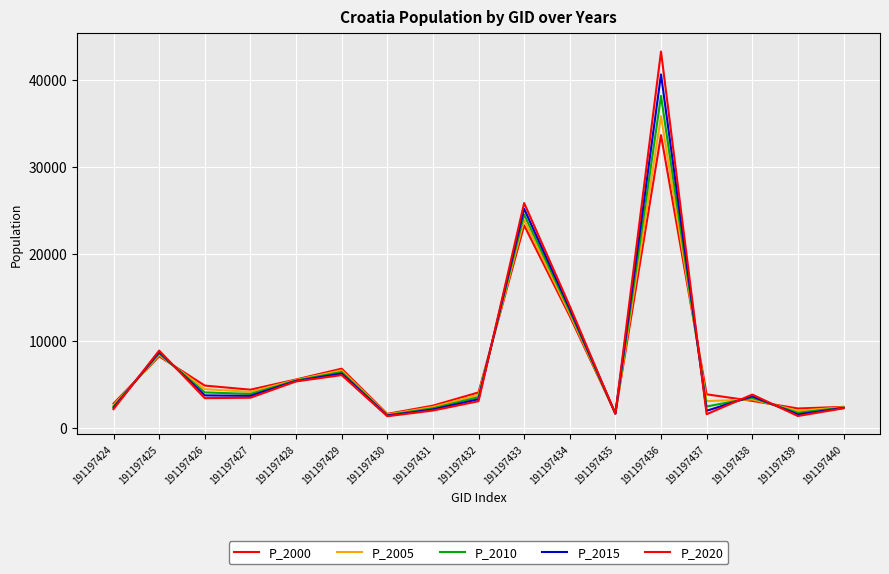

Which category has the highest value in the P_2015 series?

191197436